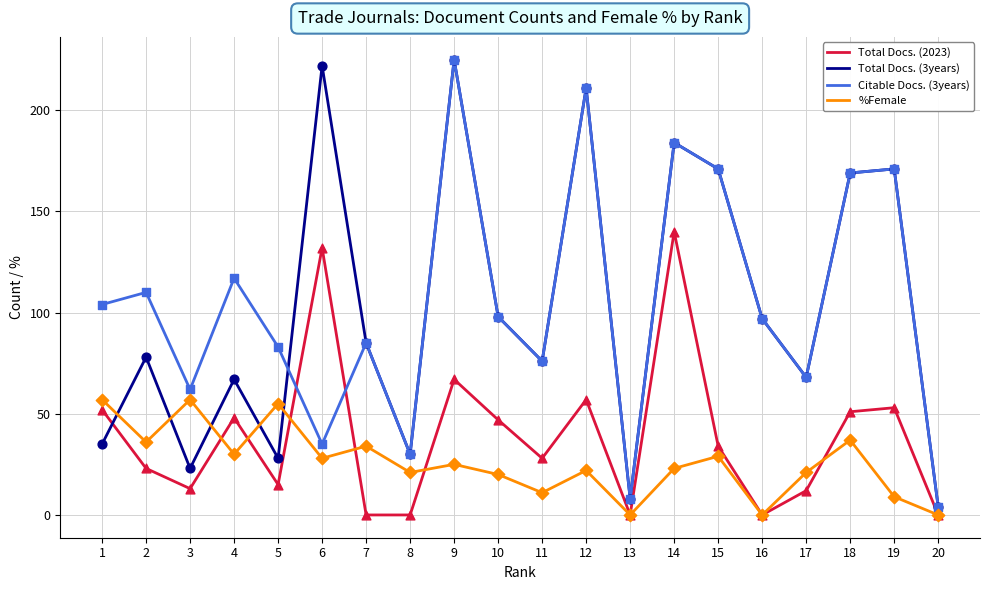

What are all the series names shown in the legend?

Total Docs. (2023), Total Docs. (3years), Citable Docs. (3years), %Female